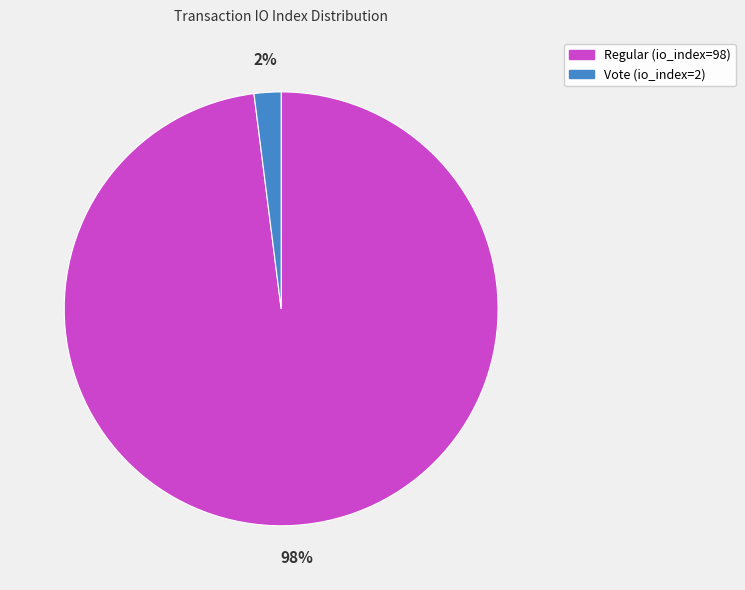

Rank the categories by value from lowest to highest.

Vote (io_index=2), Regular (io_index=98)